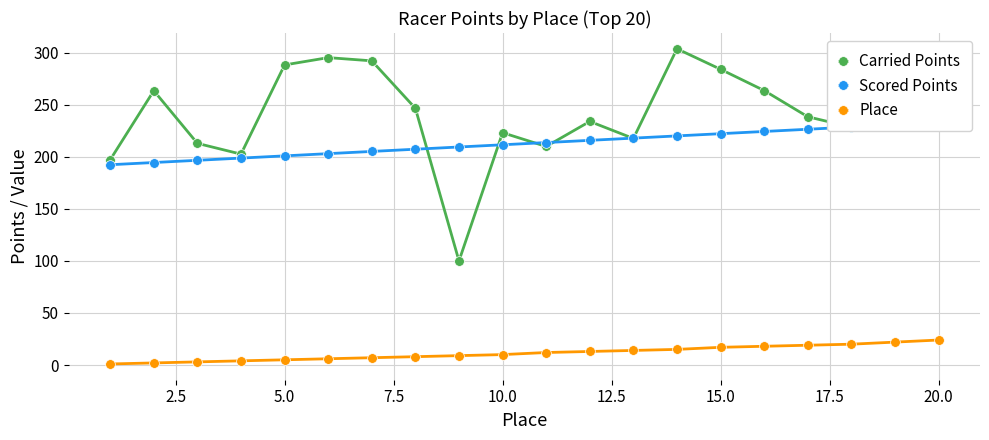

True or false: Scored Points has more than 1 points higher than both neighbors.

False